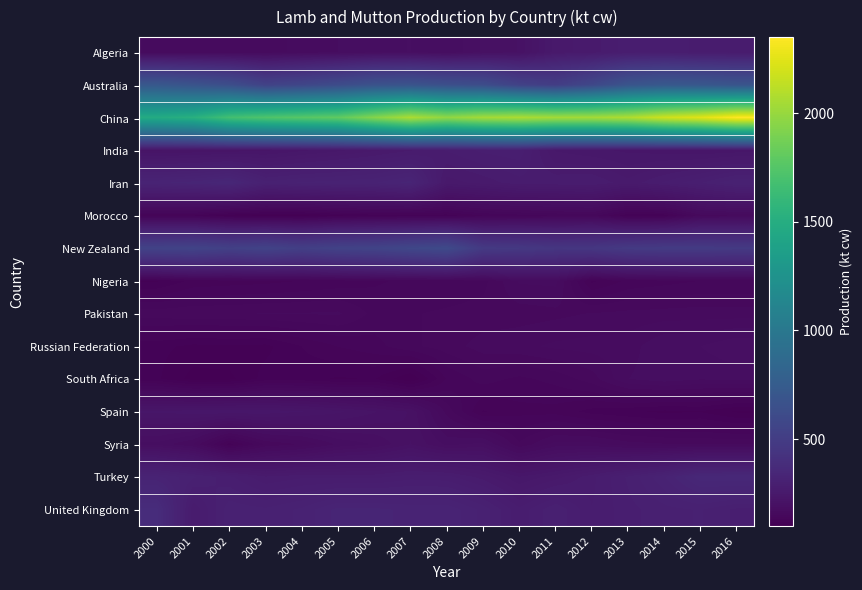

Reading left to right, extract all data points from this chart.

Algeria: 2000=164.1	2001=165.0	2002=164.9	2003=165.0	2004=172.3	2005=178.0	2006=185.0	2007=187.0	2008=178.5	2009=197.2	2010=204.9	2011=253.2	2012=261.2	2013=280.0	2014=281.7	2015=271.7	2016=271.4
Australia: 2000=713.9	2001=678.1	2002=634.4	2003=543.5	2004=573.1	2005=615.9	2006=669.2	2007=680.8	2008=646.7	2009=624.3	2010=541.0	2011=507.4	2012=582.7	2013=686.5	2014=720.5	2015=710.5	2016=685.8
China: 2000=1478.0	2001=1523.0	2002=1675.0	2003=1730.0	2004=1764.0	2005=1800.0	2006=1938.0	2007=2070.0	2008=1978.0	2009=2044.0	2010=2070.0	2011=2044.0	2012=2045.0	2013=2081.4	2014=2184.0	2015=2248.2	2016=2350.0
India: 2000=220.8	2001=223.2	2002=225.6	2003=229.2	2004=237.6	2005=246.0	2006=255.5	2007=265.0	2008=275.3	2009=285.9	2010=289.2	2011=247.4	2012=242.0	2013=237.6	2014=235.2	2015=231.8	2016=234.4
Iran: 2000=326.2	2001=332.6	2002=345.0	2003=304.3	2004=311.9	2005=315.0	2006=318.3	2007=331.6	2008=252.7	2009=260.3	2010=271.3	2011=272.3	2012=274.6	2013=260.0	2014=276.0	2015=291.5	2016=310.7
Morocco: 2000=125.0	2001=125.0	2002=110.0	2003=105.0	2004=105.0	2005=115.0	2006=120.0	2007=120.0	2008=121.0	2009=134.0	2010=139.0	2011=143.4	2012=147.6	2013=118.0	2014=120.4	2015=157.0	2016=160.9
New Zealand: 2000=545.5	2001=551.8	2002=528.3	2003=547.4	2004=518.6	2005=543.0	2006=553.1	2007=579.5	2008=601.8	2009=479.4	2010=470.4	2011=452.0	2012=456.3	2013=480.6	2014=487.1	2015=487.1	2016=480.6
Nigeria: 2000=115.4	2001=127.8	2002=129.9	2003=131.3	2004=134.3	2005=137.3	2006=141.4	2007=144.7	2008=145.3	2009=148.8	2010=170.5	2011=171.6	2012=122.9	2013=136.1	2014=139.5	2015=143.0	2016=142.8
Pakistan: 2000=157.0	2001=159.0	2002=159.0	2003=161.0	2004=161.0	2005=162.0	2006=149.0	2007=151.0	2008=153.0	2009=155.0	2010=156.0	2011=158.0	2012=161.0	2013=163.0	2014=164.0	2015=165.0	2016=164.8
Russian Federation: 2000=119.2	2001=114.0	2002=115.3	2003=114.0	2004=125.4	2005=134.4	2006=139.3	2007=149.6	2008=156.2	2009=164.5	2010=166.7	2011=171.2	2012=173.0	2013=173.3	2014=186.4	2015=186.8	2016=194.5
South Africa: 2000=118.0	2001=104.0	2002=105.0	2003=120.0	2004=120.0	2005=115.2	2006=117.1	2007=98.9	2008=135.1	2009=146.6	2010=140.7	2011=145.8	2012=156.2	2013=177.8	2014=184.0	2015=179.1	2016=181.0
Spain: 2000=232.3	2001=235.8	2002=237.1	2003=236.2	2004=231.5	2005=224.1	2006=214.2	2007=203.3	2008=157.0	2009=124.4	2010=131.2	2011=130.6	2012=122.0	2013=118.3	2014=114.2	2015=115.9	2016=106.0
Syria: 2000=184.1	2001=168.5	2002=120.9	2003=152.8	2004=161.3	2005=179.9	2006=187.5	2007=204.6	2008=184.5	2009=189.5	2010=153.2	2011=172.4	2012=172.1	2013=163.9	2014=161.3	2015=159.9	2016=160.0
Turkey: 2000=321.0	2001=303.0	2002=286.0	2003=267.0	2004=273.0	2005=272.0	2006=272.0	2007=280.0	2008=278.0	2009=262.0	2010=240.0	2011=253.0	2012=272.0	2013=294.0	2014=317.7	2015=352.0	2016=353.9
United Kingdom: 2000=383.0	2001=267.0	2002=307.0	2003=303.0	2004=312.0	2005=331.0	2006=330.1	2007=325.0	2008=326.0	2009=307.0	2010=277.0	2011=300.7	2012=275.0	2013=289.0	2014=298.0	2015=302.0	2016=290.0